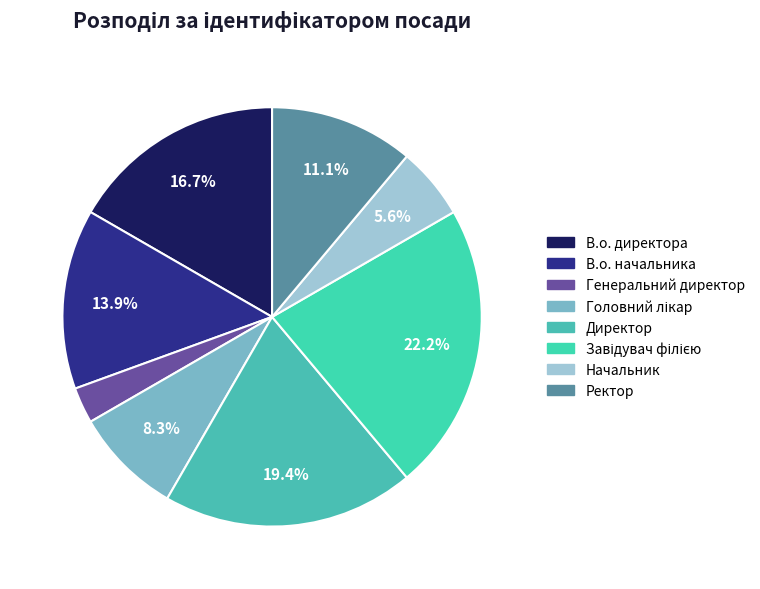

What percentage is NOT represented by Генеральний директор?

97.2%